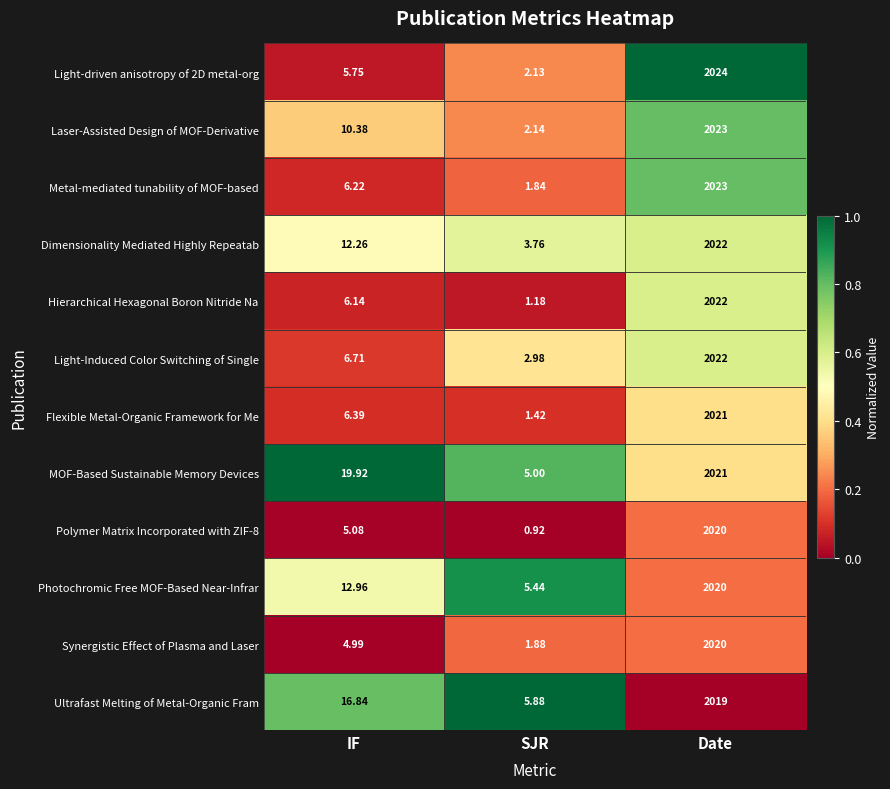

Rank the categories by Laser-Assisted Design of MOF-Derivative value from lowest to highest.

SJR, IF, Date